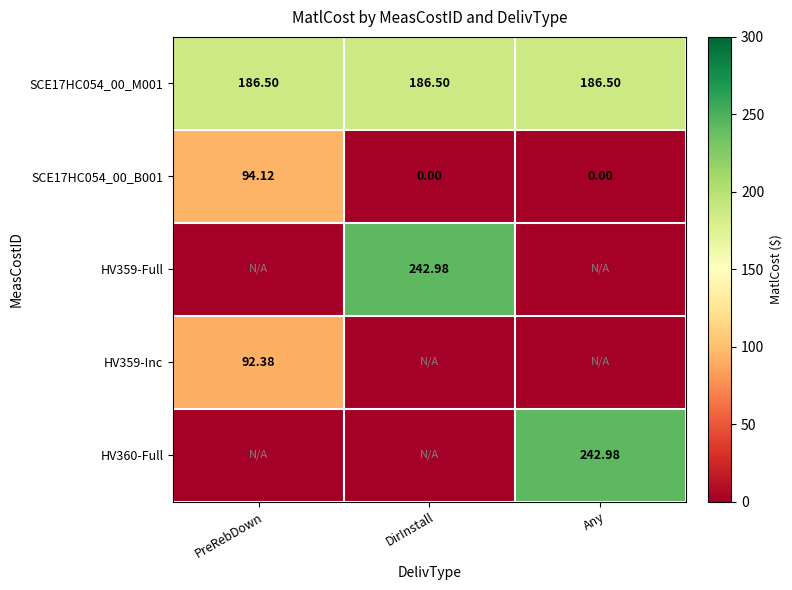

Is the value of SCE17HC054_00_M001 at DirInstall greater than the value of SCE17HC054_00_B001 at DirInstall?

Yes